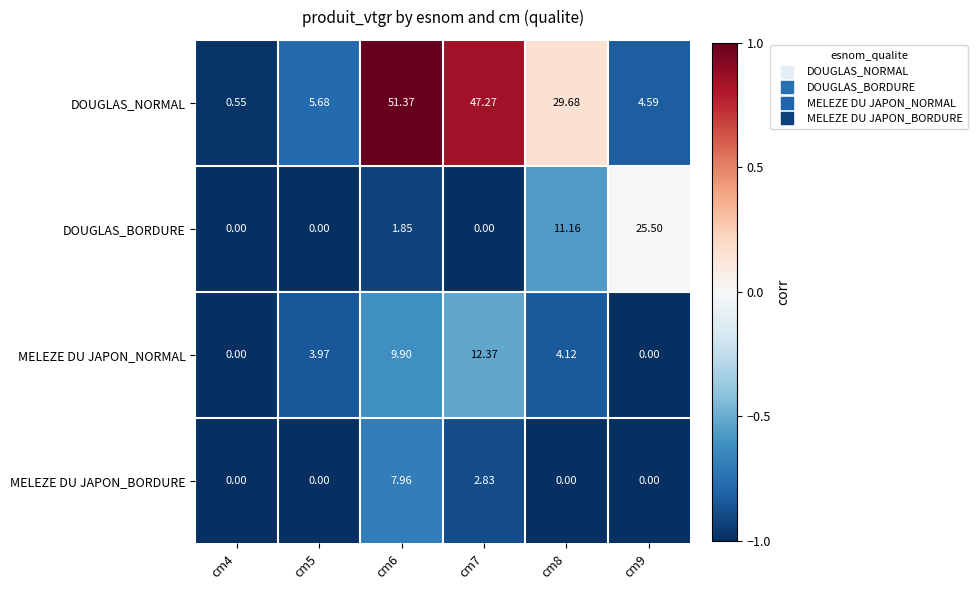

Which series has the widest spread of values?

DOUGLAS_NORMAL